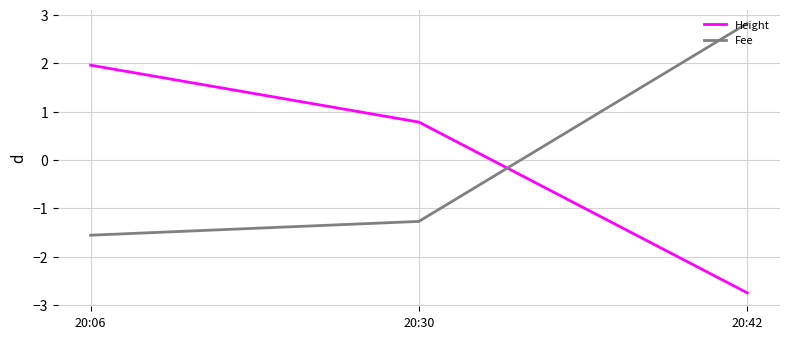

Is this an area chart (filled region under the line)?

No